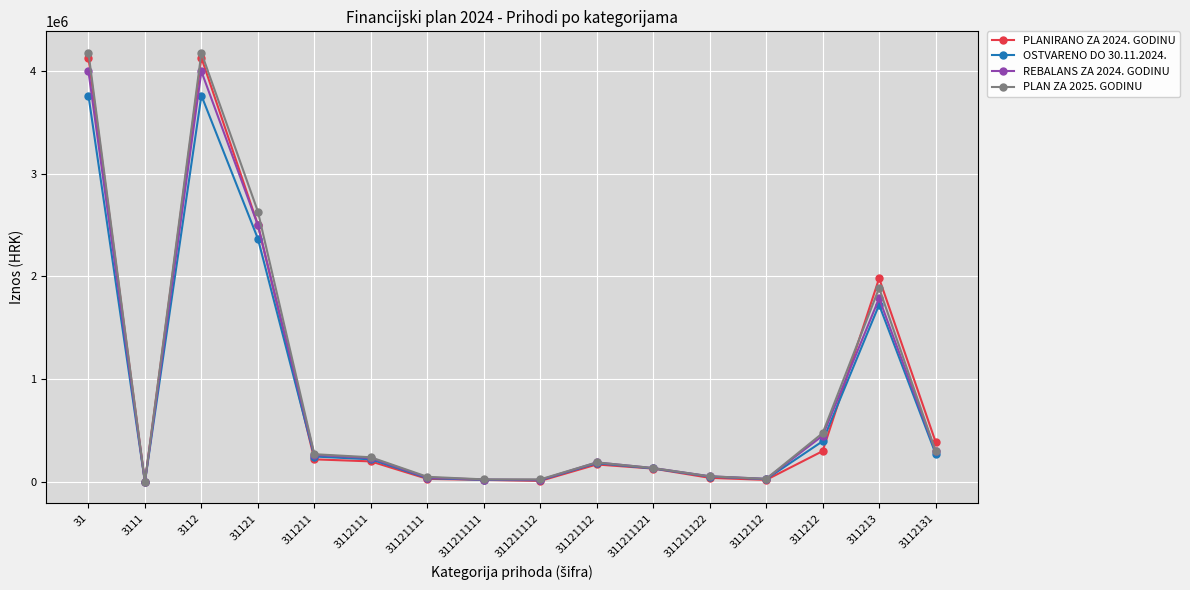

The value of PLAN ZA 2025. GODINU at 31121 is 4152043.5. True or false?

False